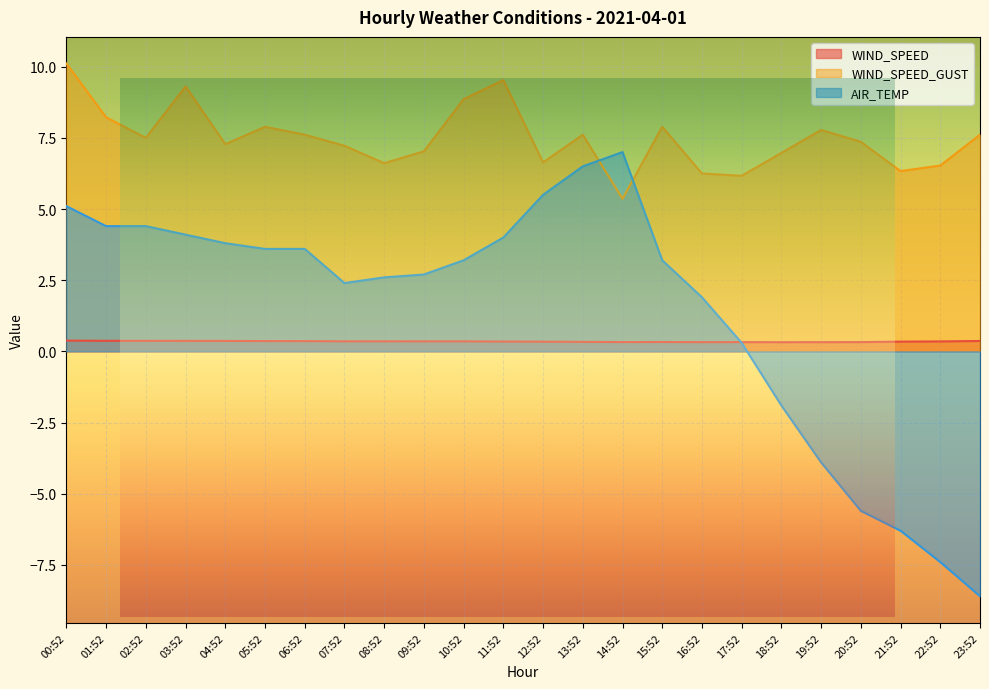

At how many categories does at least one series exceed 5?

24